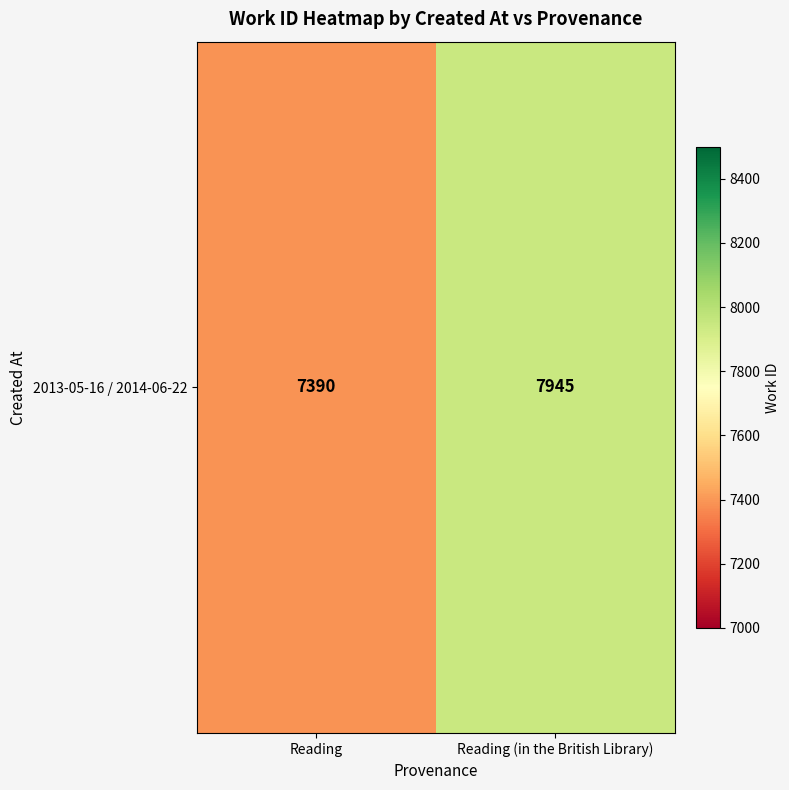

Between Reading (in the British Library) and Reading, which is larger?

Reading (in the British Library)